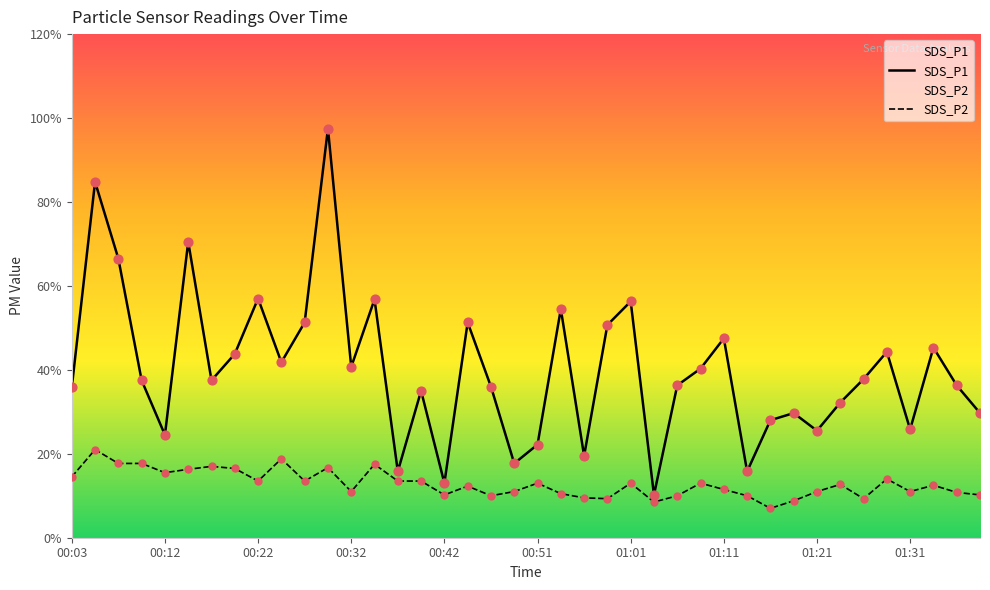

Which series contains the lowest Y value?

SDS_P2